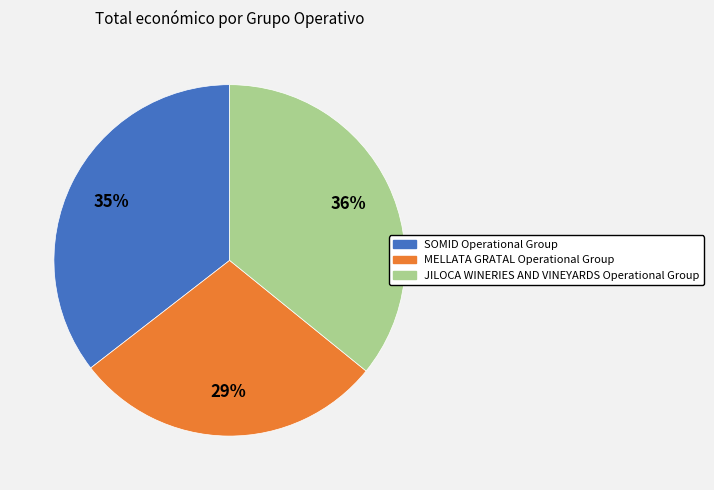

What is the smallest slice in the pie chart?

MELLATA GRATAL Operational Group